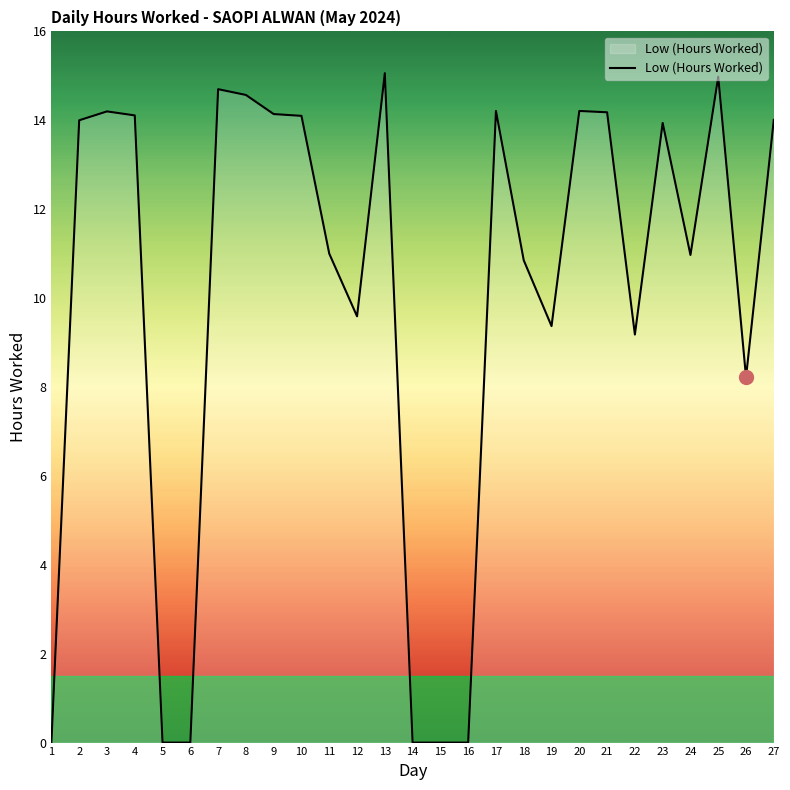

What is the maximum value shown in the chart?

15.1